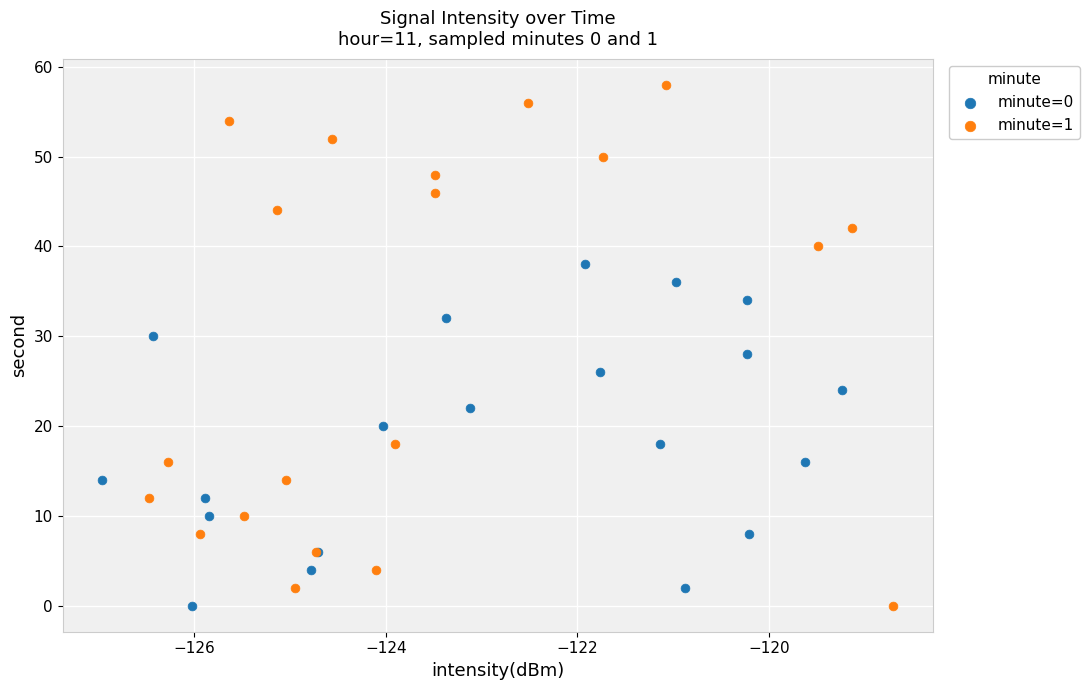

Which series reaches the maximum Y coordinate?

minute=1